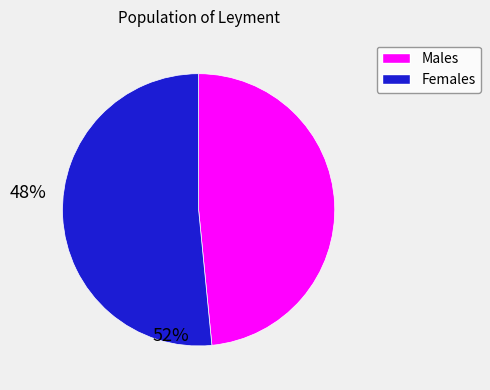

Is there a majority slice in this chart?

Yes